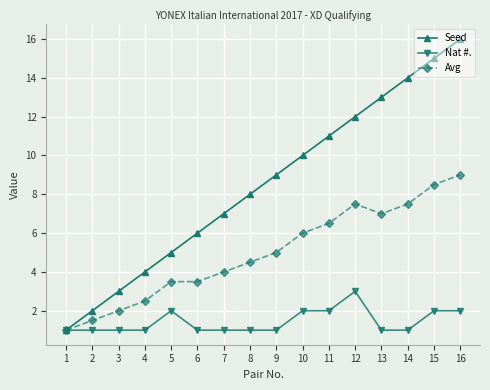

What is the value of the Avg point at the 5th from the left?

3.5